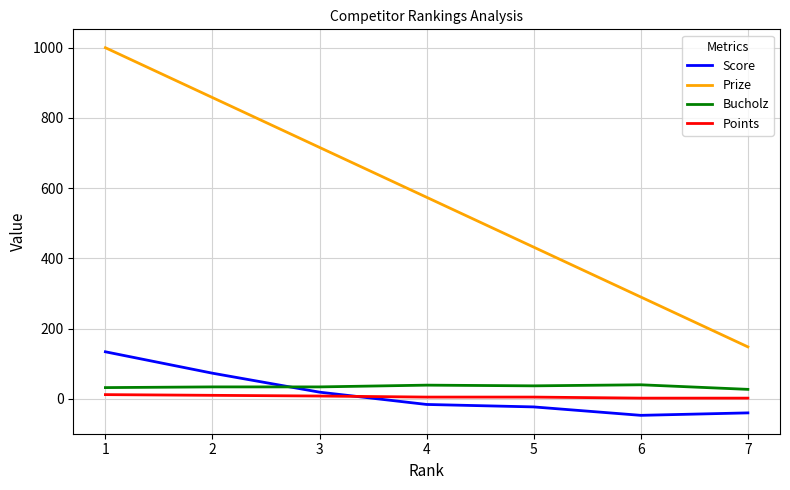

What is the total value across all series at 6?

285